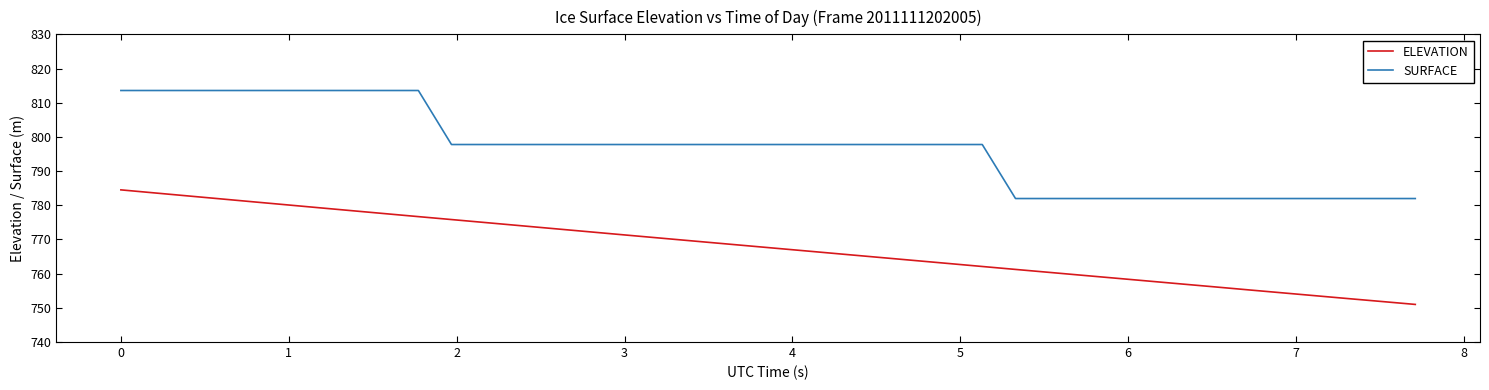

Is this an area chart (filled region under the line)?

No